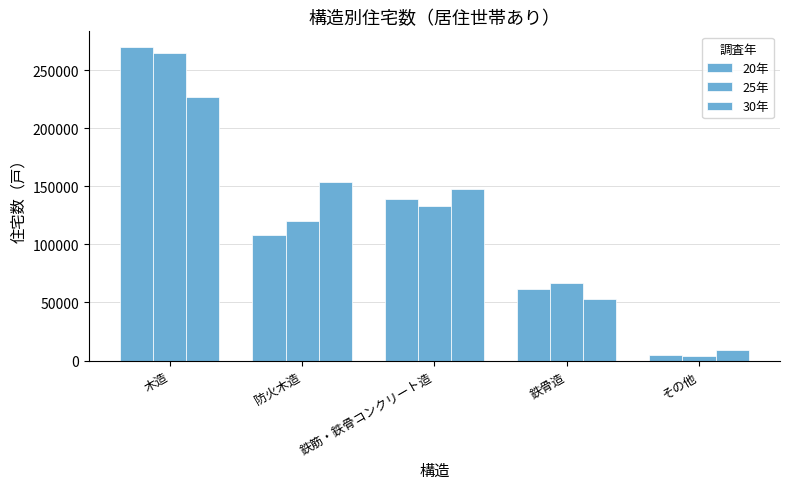

What is the average value of the 20年 series?

116800